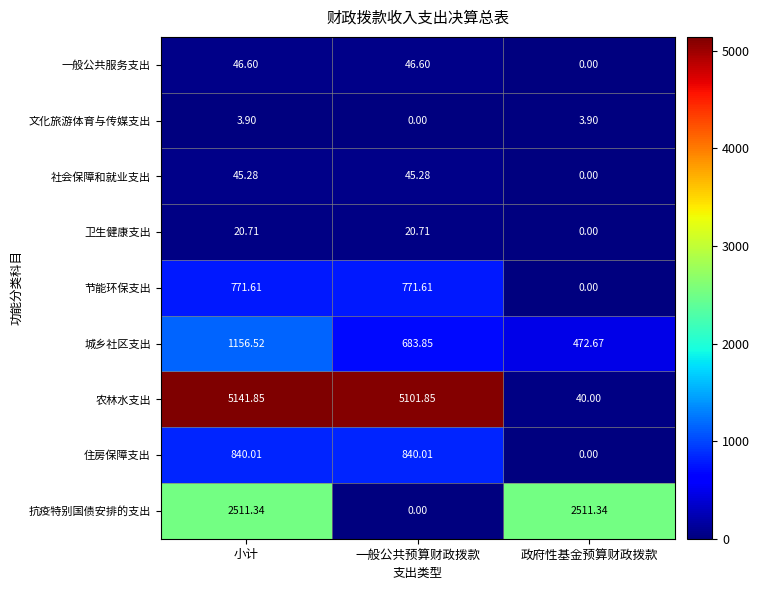

Rank the series by their maximum value, from lowest to highest.

文化旅游体育与传媒支出, 卫生健康支出, 社会保障和就业支出, 一般公共服务支出, 节能环保支出, 住房保障支出, 城乡社区支出, 抗疫特别国债安排的支出, 农林水支出